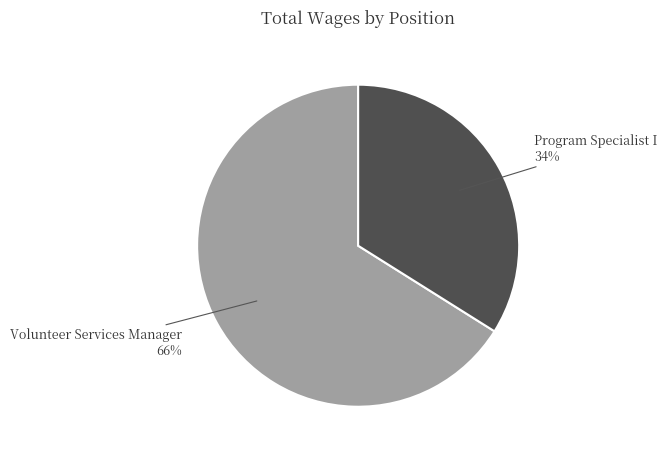

To the nearest percent, what is the average slice percentage?

50%